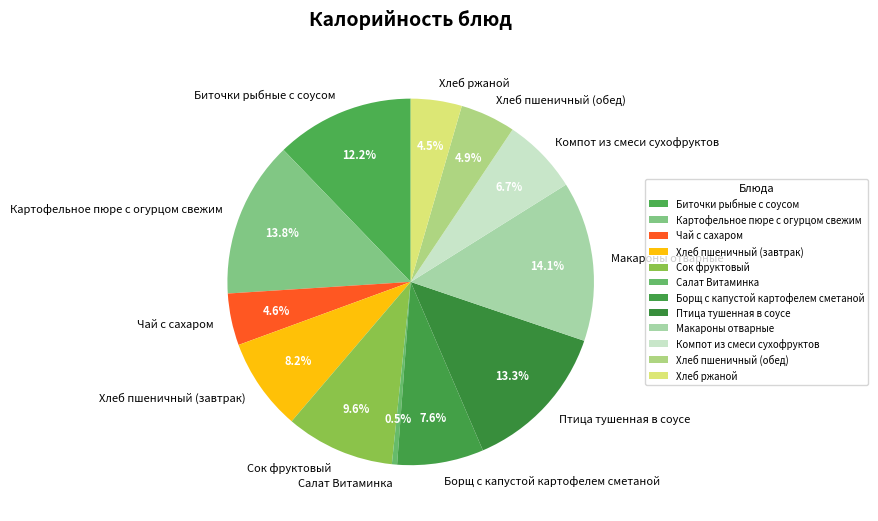

Is there any slice that represents more than half of the pie?

No